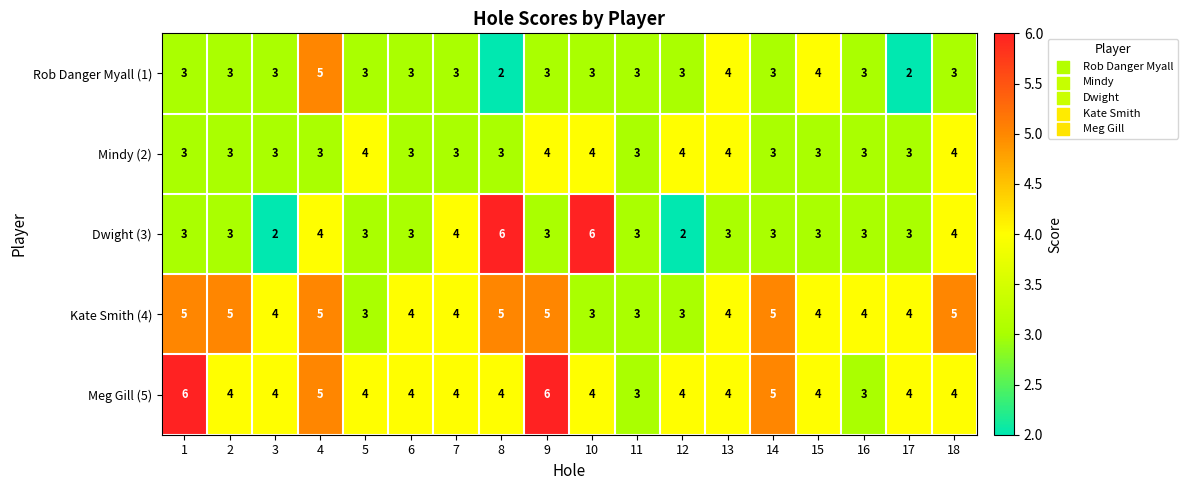

True or false: Kate Smith (4) has a value of 5 at 2.

True